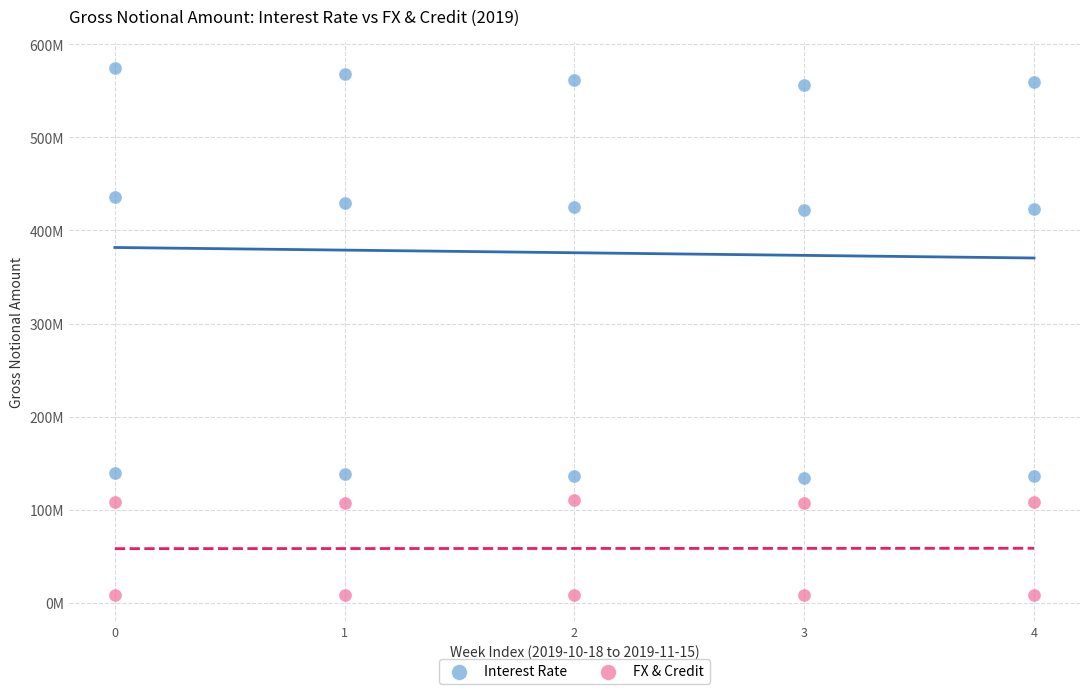

What are all the series names shown in the legend?

Interest Rate, FX & Credit